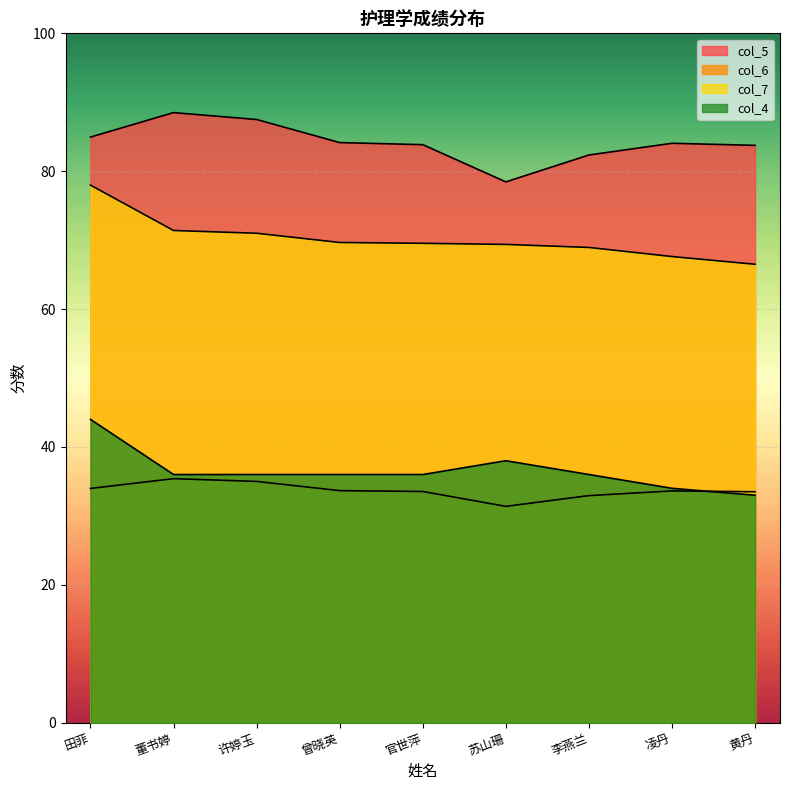

The value of col_4 at 曾晓英 is 36.0. True or false?

True